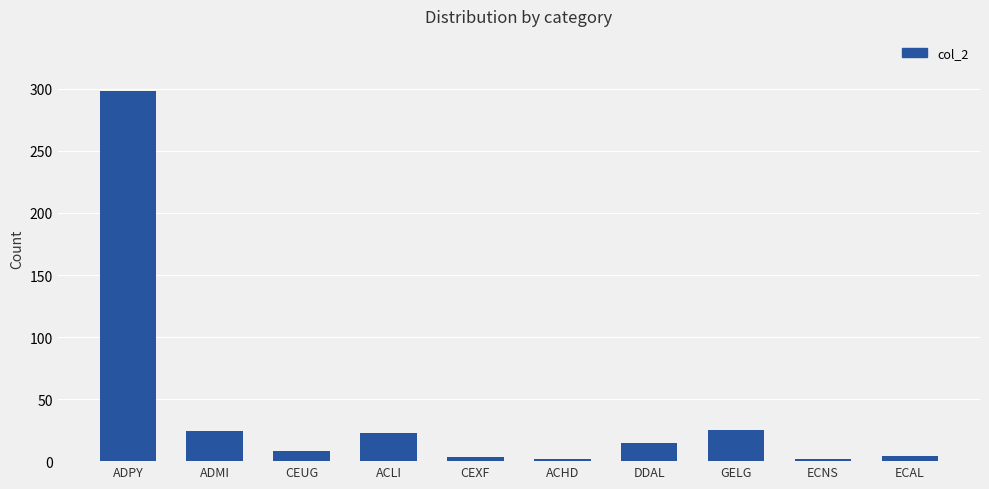

How many series are shown in this chart?

1